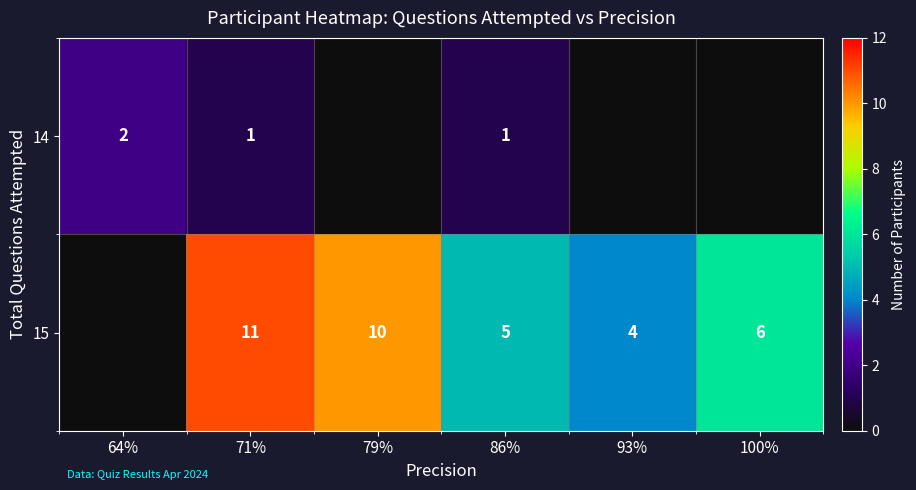

The value of 15 at 100% is 6. True or false?

True